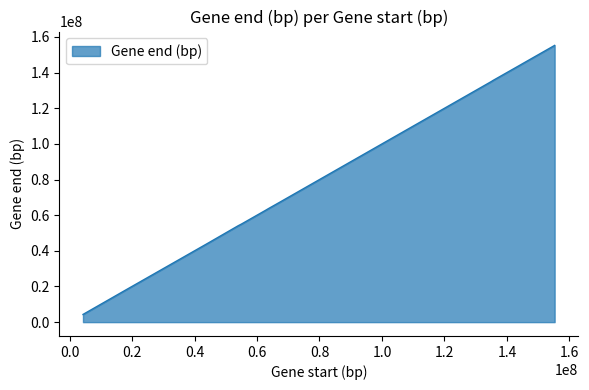

What is the greatest value displayed?

155289848